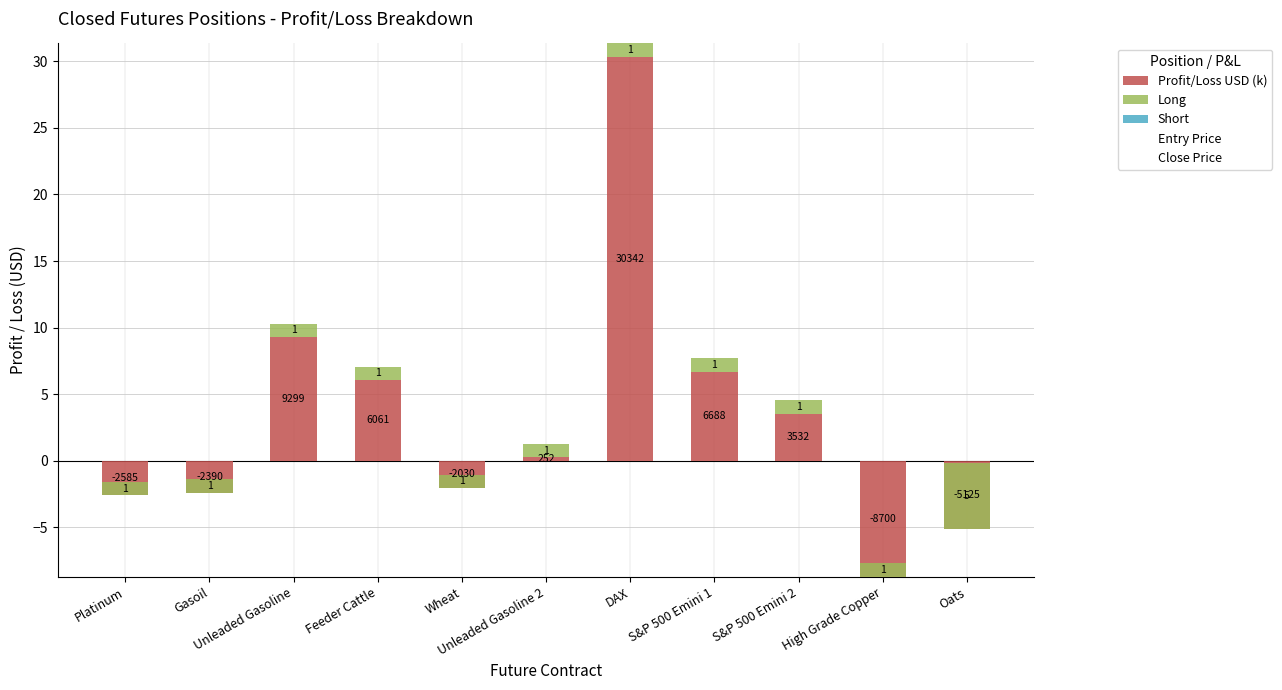

How many series are shown in this chart?

5